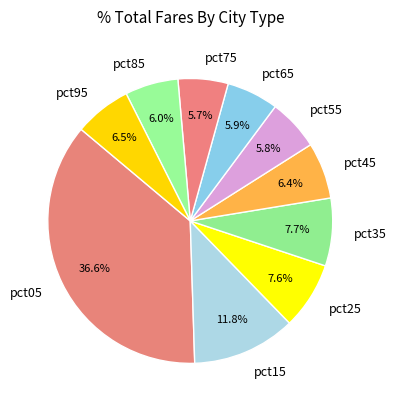

Count the number of slices in the pie.

10